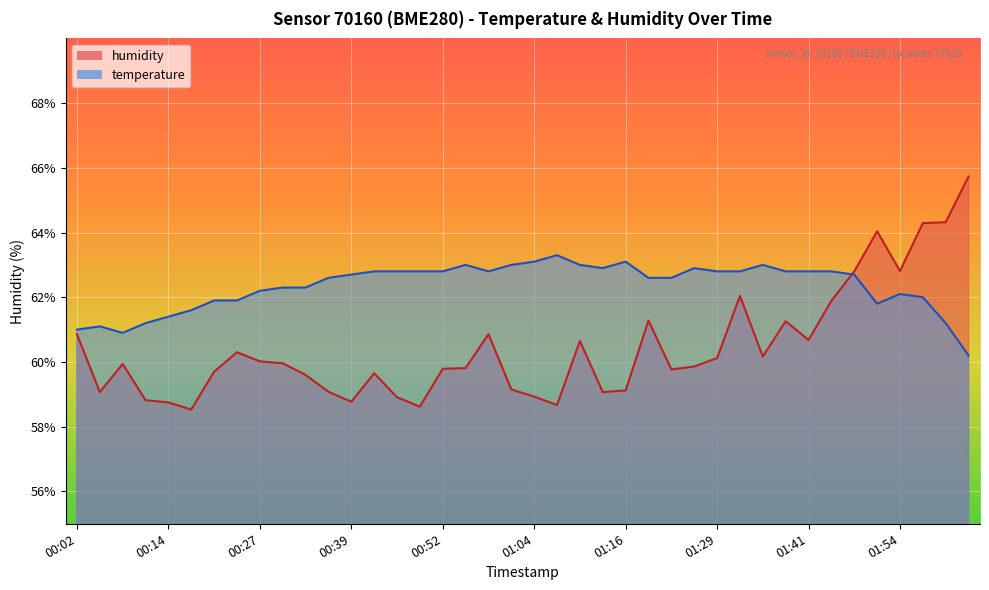

Between 00:45 and 02:00, which series saw the biggest shift?

humidity